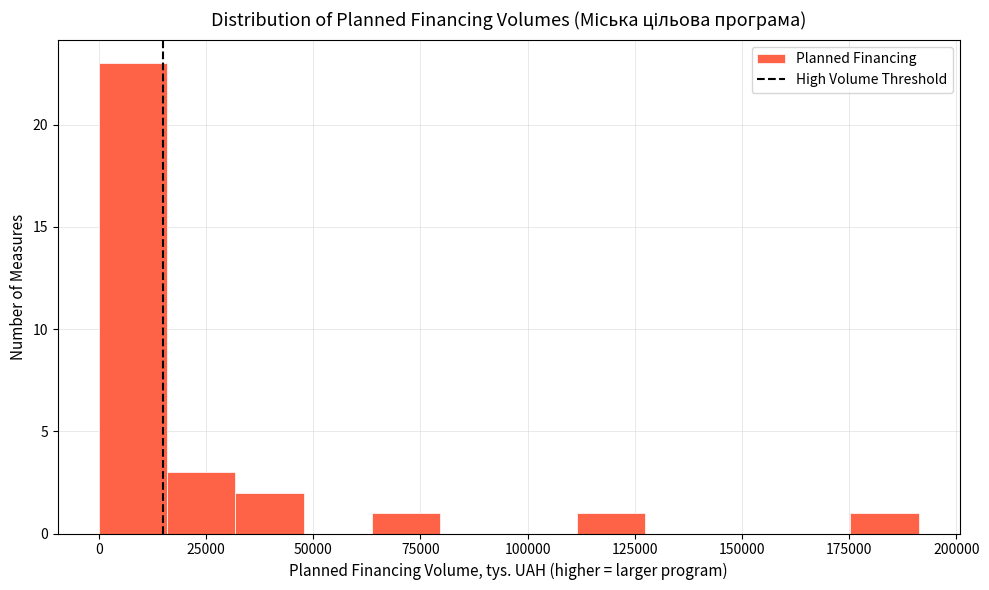

Read against the x-axis, roughly where is the centre of the tallest bar?

10000